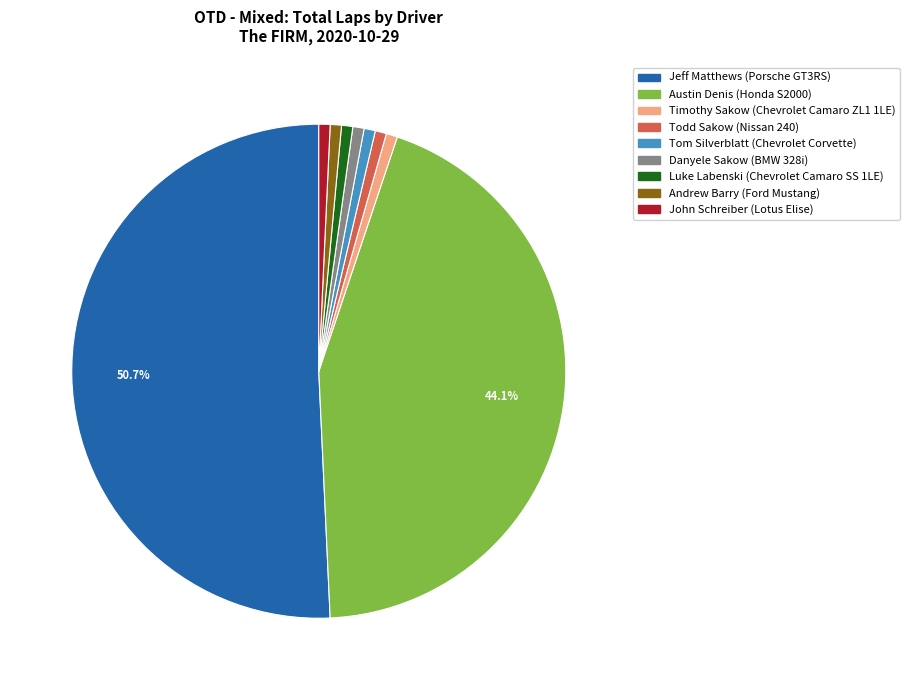

Does Luke Labenski represent more than half of the total?

No